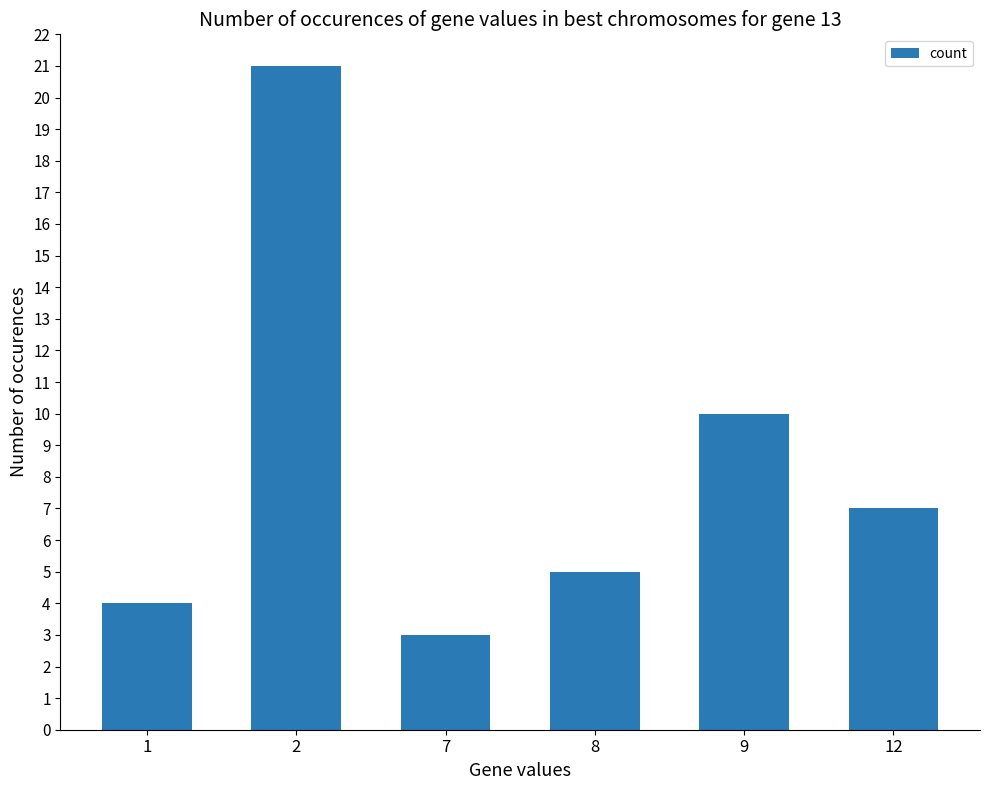

List the labels in order of value, largest first.

2, 9, 12, 8, 1, 7